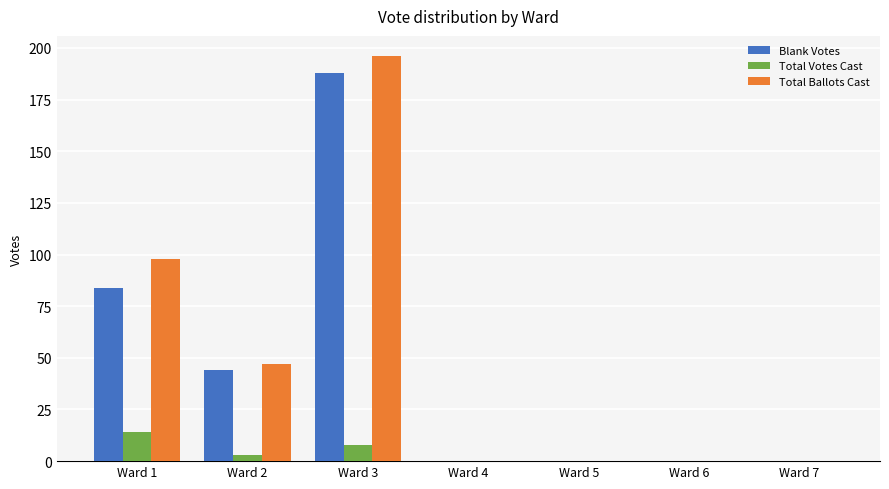

True or false: Total Ballots Cast has a value of 134 at Ward 1.

False